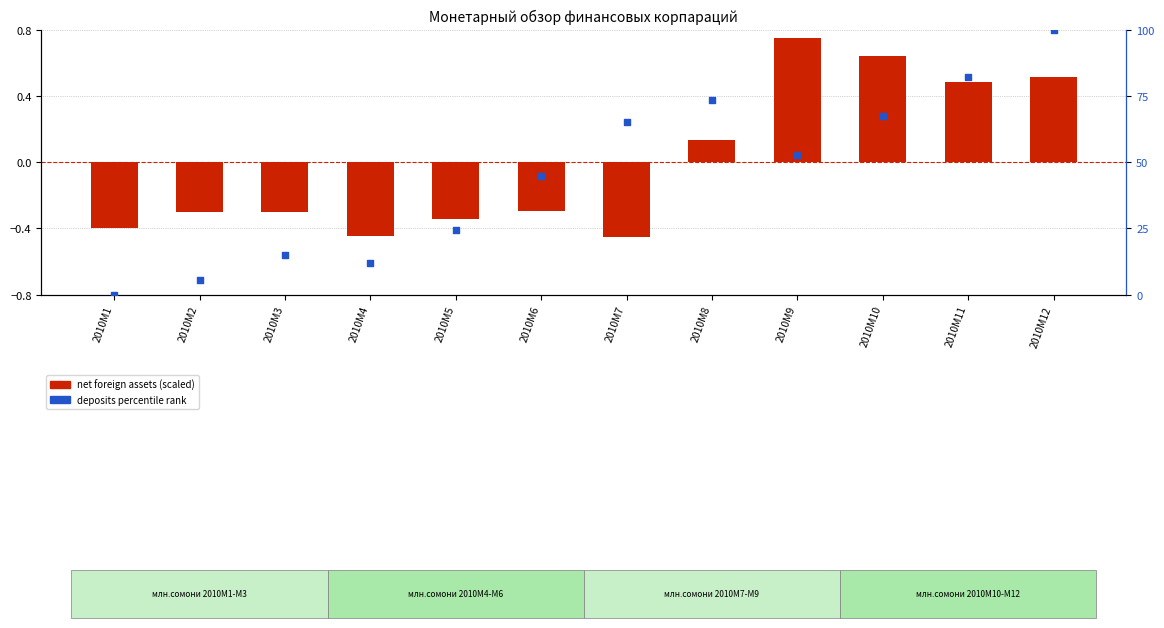

What are all the series names shown in the legend?

net foreign assets (scaled), deposits percentile rank